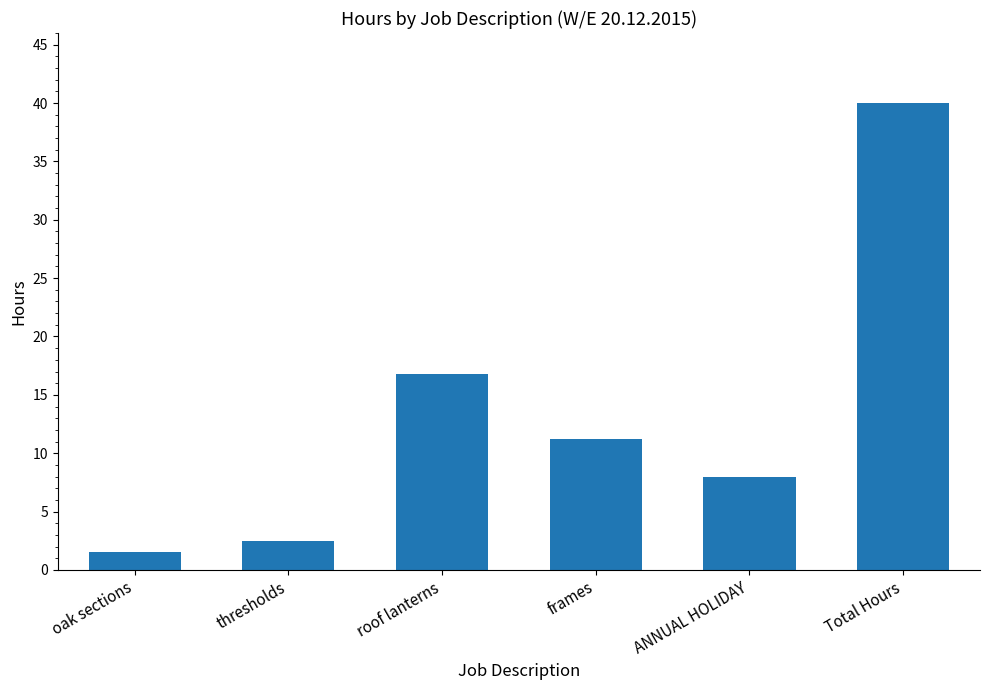

How many data points are above 11?

3